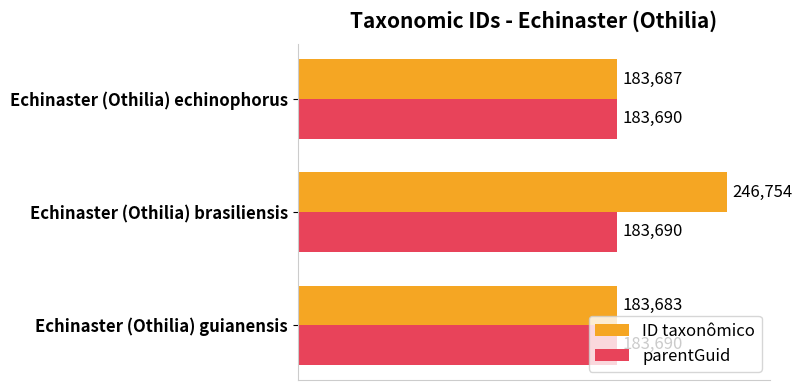

What is the difference between the maximum and minimum values in the ID taxonômico series?

63071